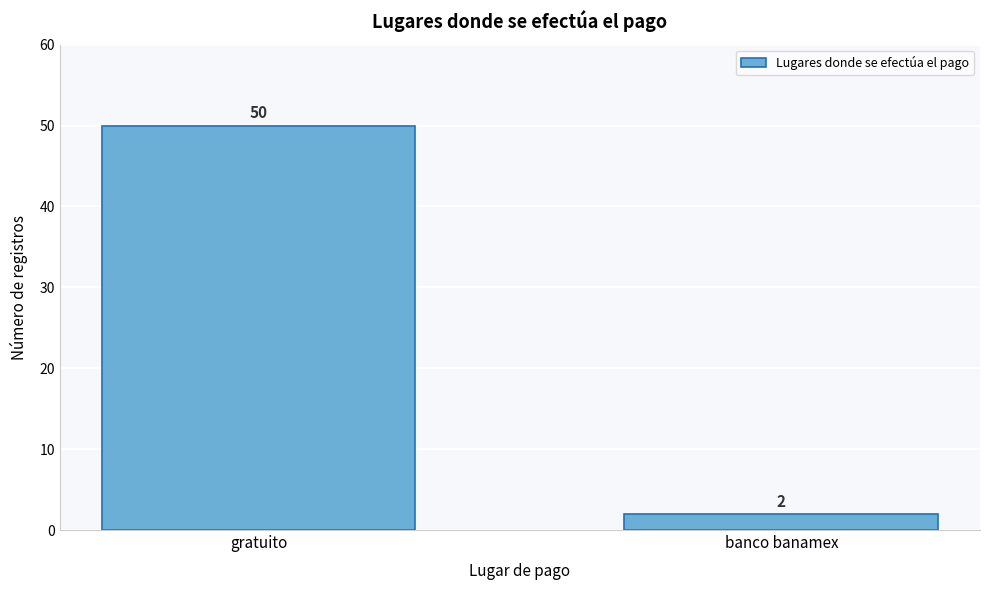

Reading right to left, what are all the values shown in this chart?

2	50